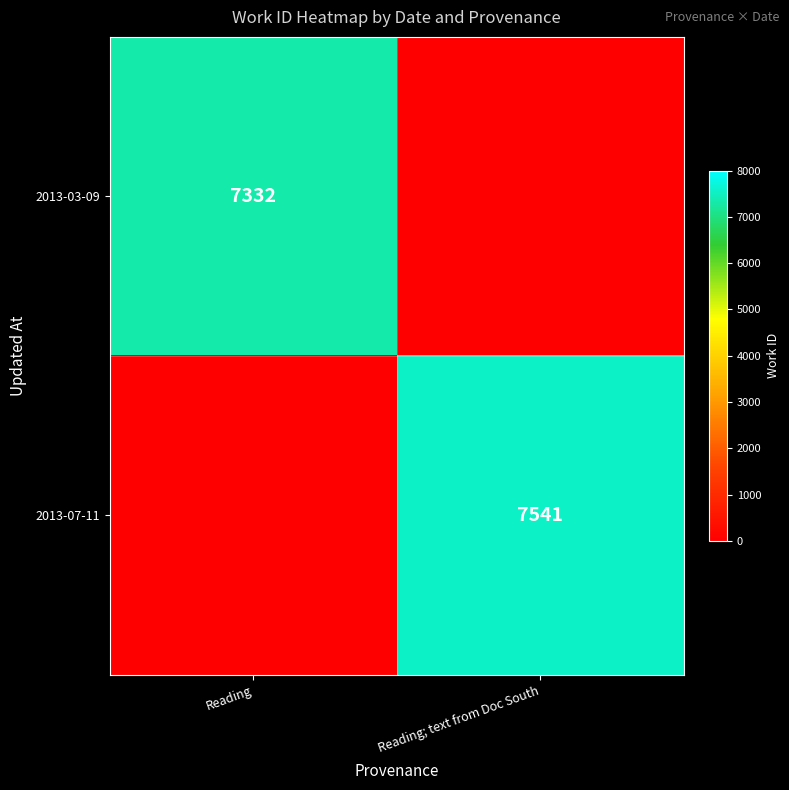

At how many categories does at least one series exceed 2720?

2